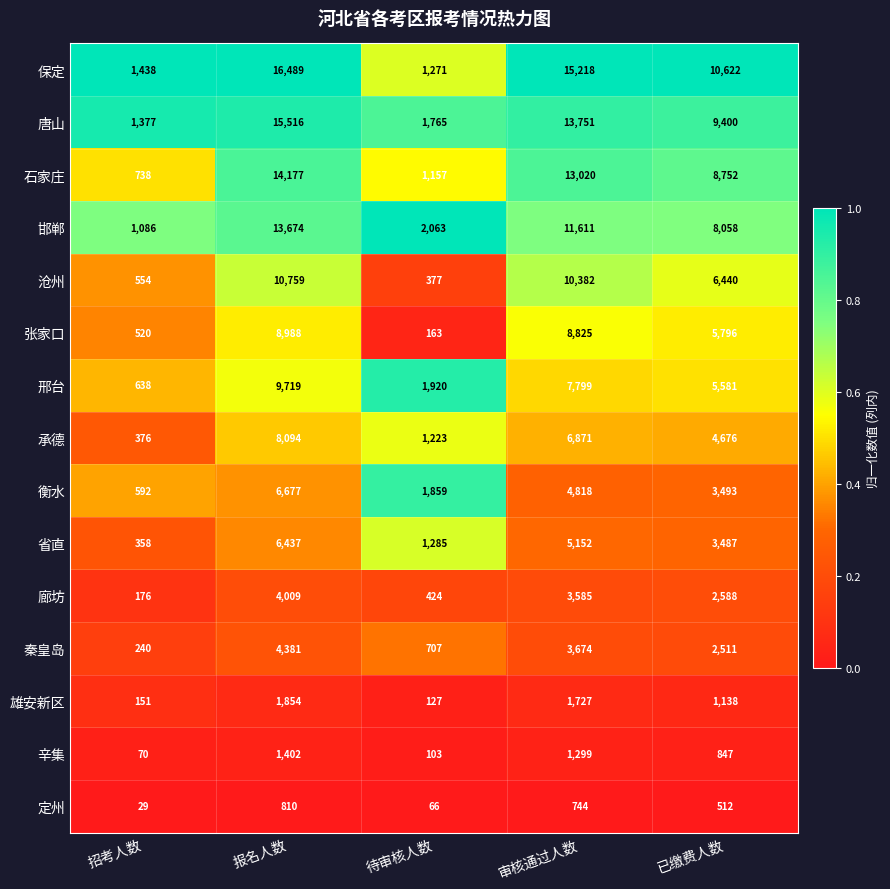

Where does the 唐山 series first go above 9400?

报名人数